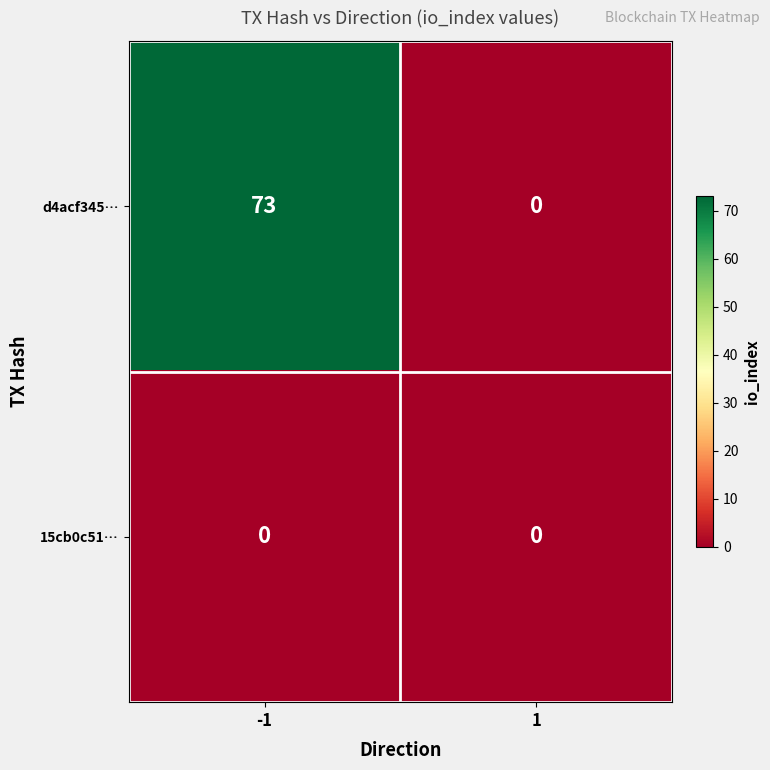

Which series has the largest total across all categories?

d4acf345…